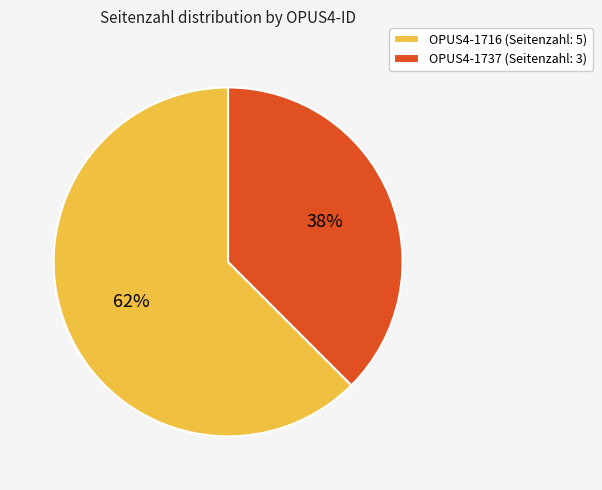

Which slice represents more than half of the pie?

OPUS4-1716